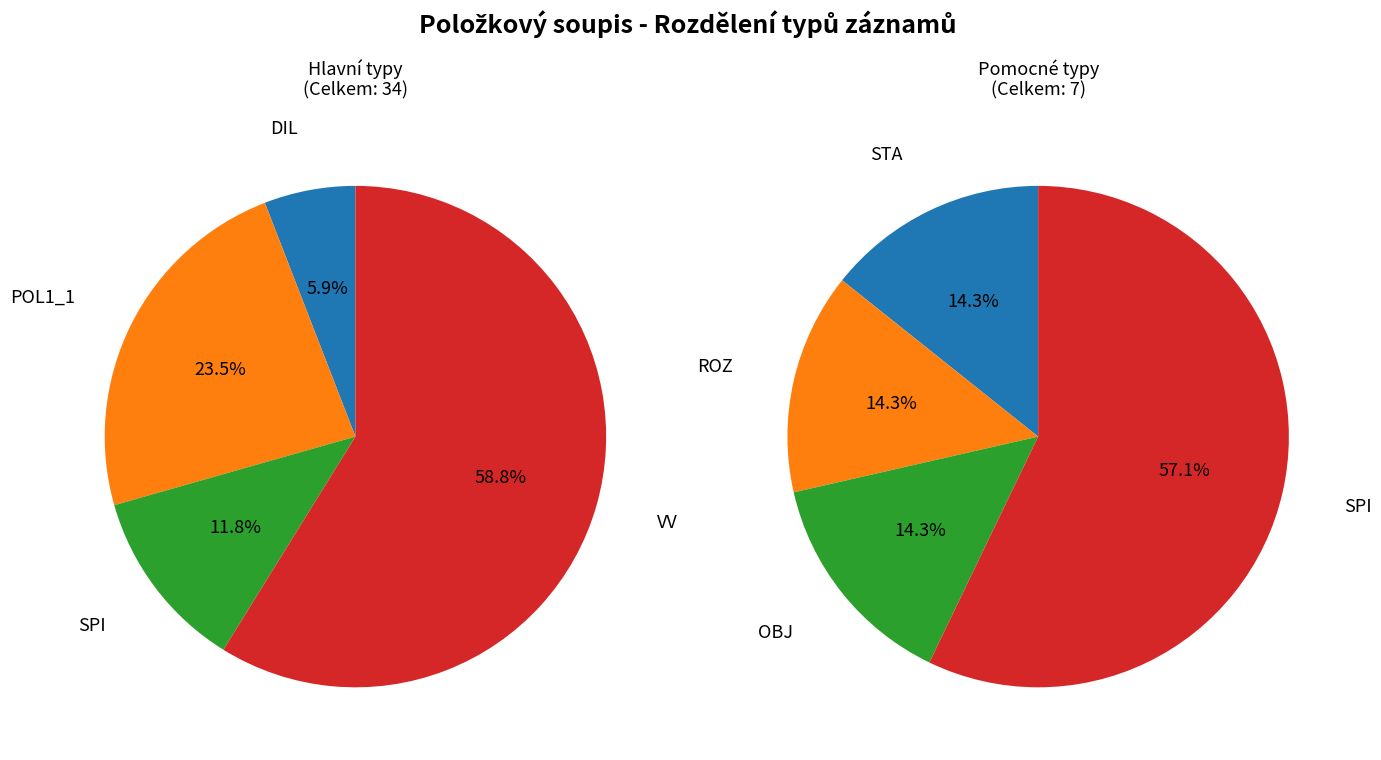

Which slice is the largest?

VV